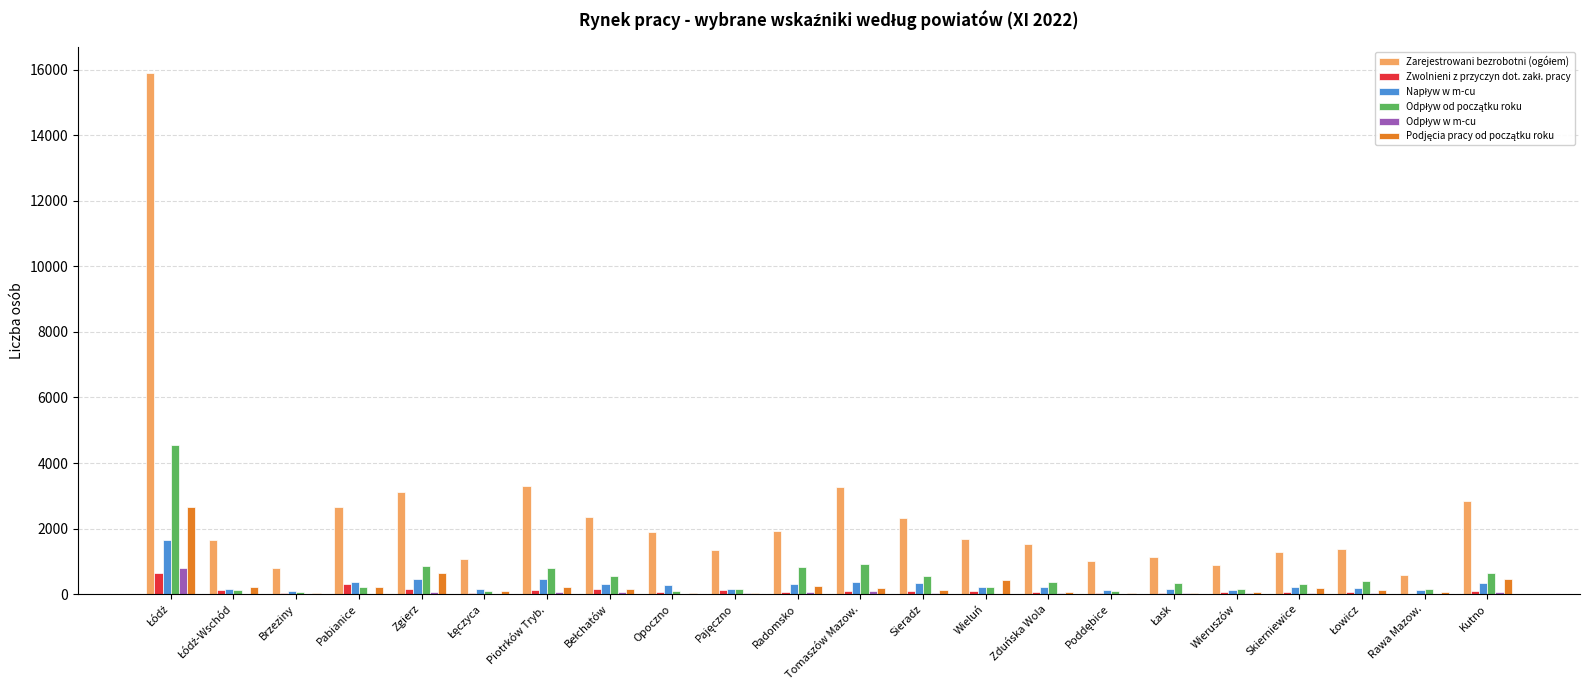

What is the maximum value shown in the chart?

15903